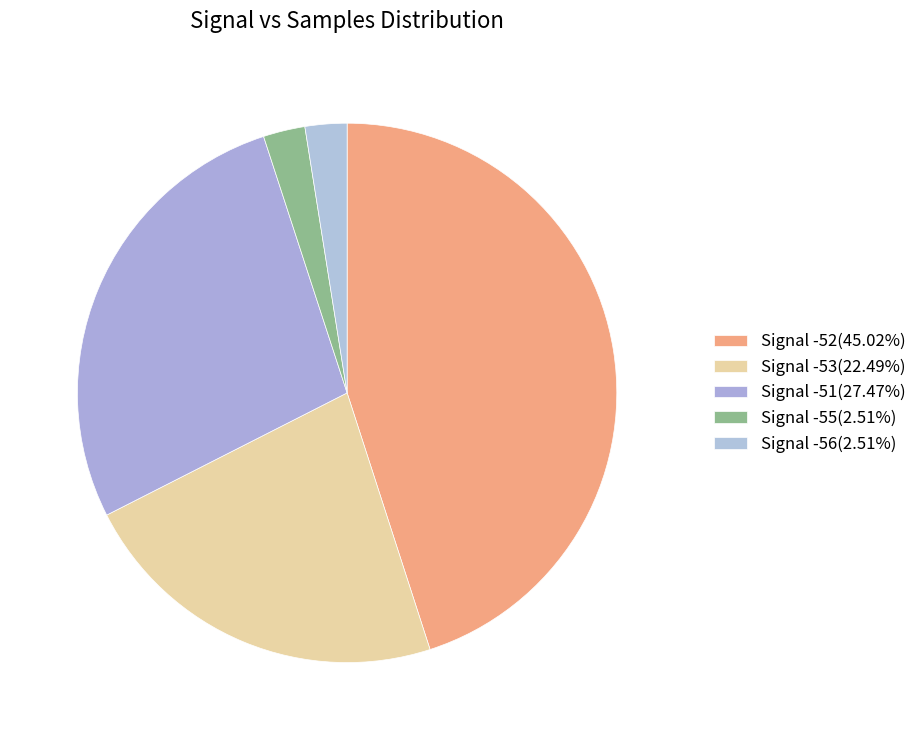

Count the number of slices in the pie.

5